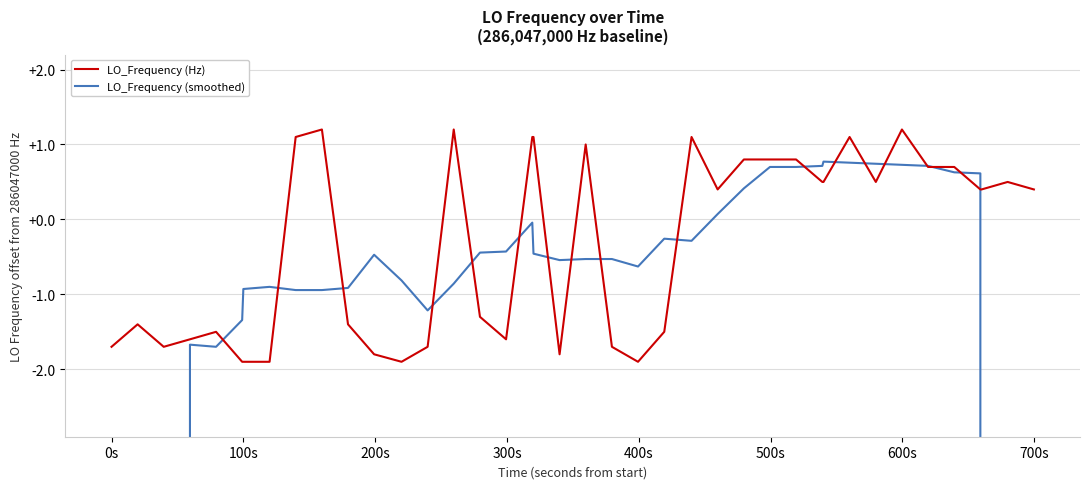

True or false: LO_Frequency (Hz) has more than 2 points higher than both neighbors.

True